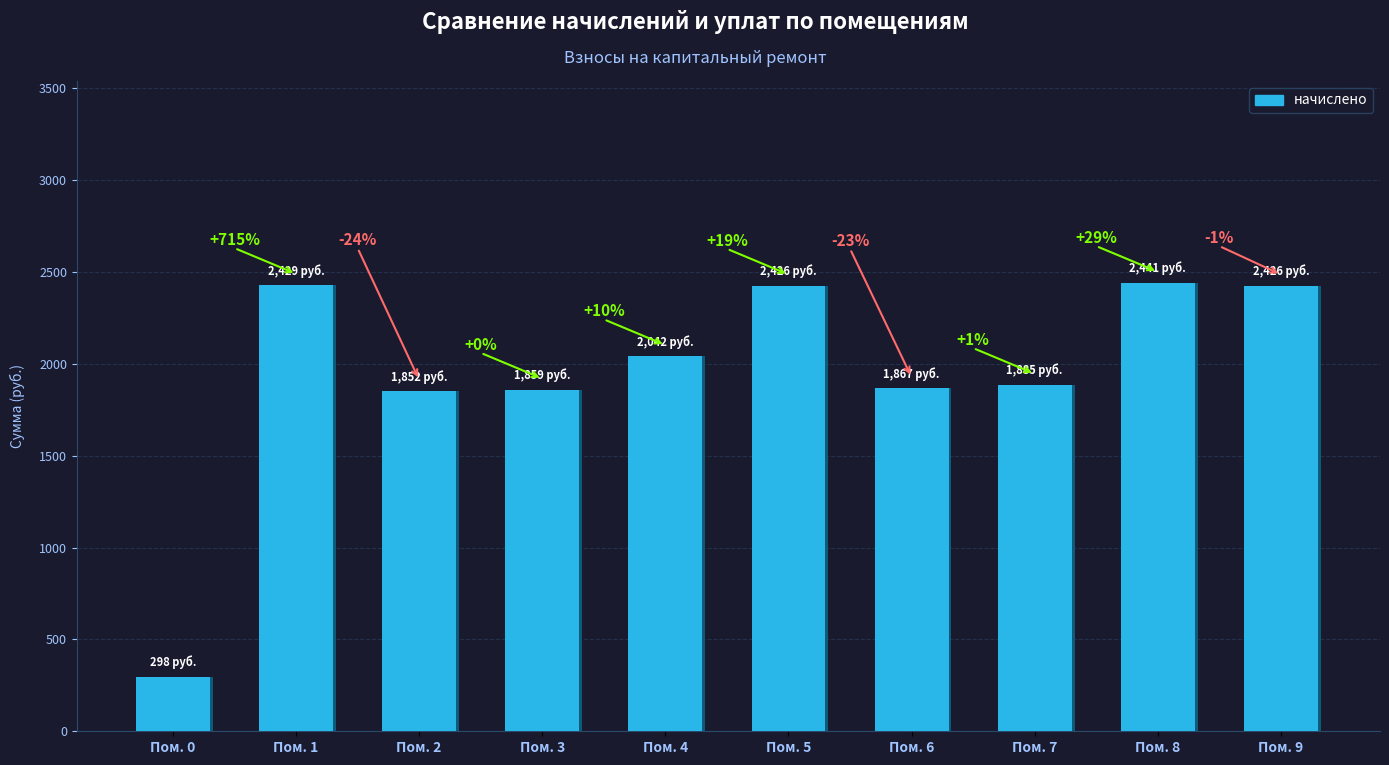

The chart shows a value of 3201.3 at Пом. 2. True or false?

False